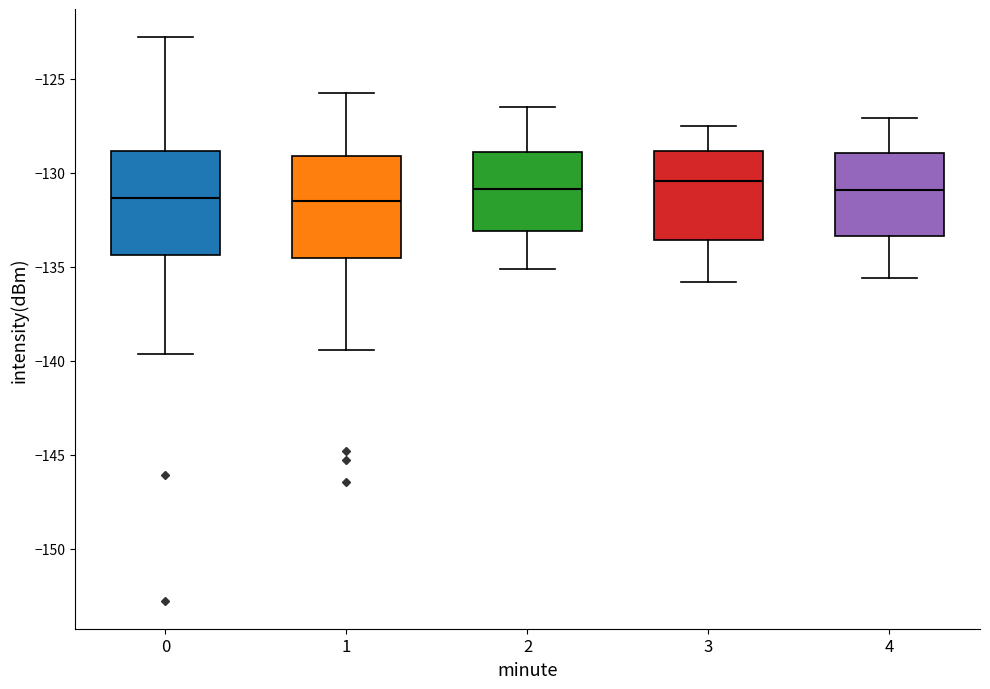

Reading left to right, read every box against the y-axis: the position of its median line, the range the box covers, and the ends of its whiskers. The values are not printed on the chart, so give them approximately, as read against the axis.

0: median -131.5, box -134.5 to -129.0, whiskers -139.5 to -123.0
1: median -131.5, box -134.5 to -129.0, whiskers -139.5 to -126.0
2: median -131.0, box -133.0 to -129.0, whiskers -135.0 to -126.5
3: median -130.5, box -133.5 to -129.0, whiskers -136.0 to -127.5
4: median -131.0, box -133.5 to -129.0, whiskers -135.5 to -127.0